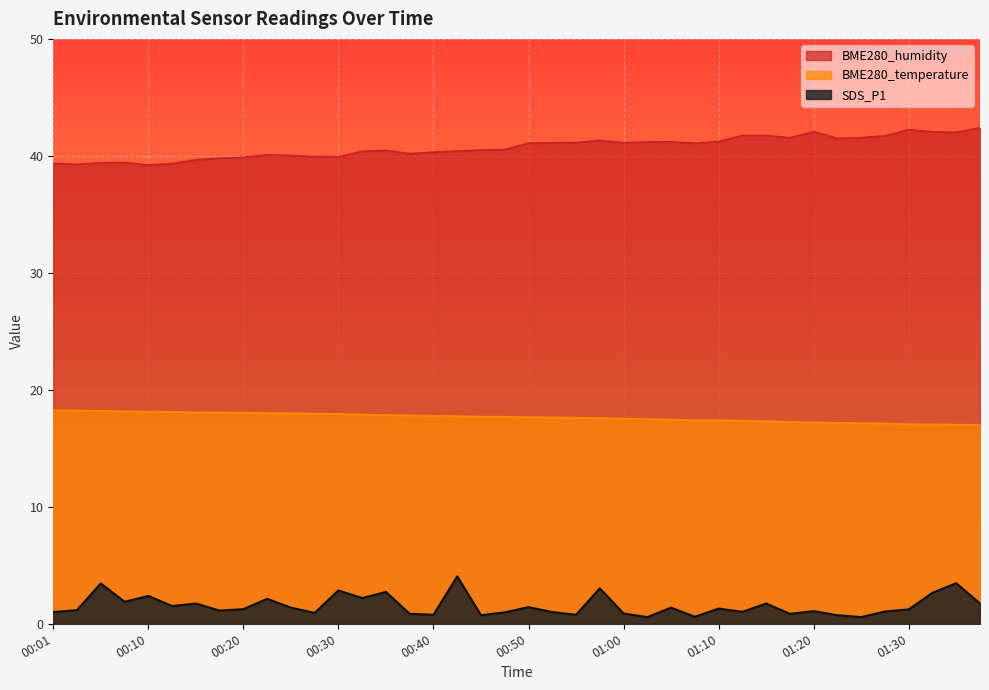

Does the chart display data point markers on the line(s)?

No